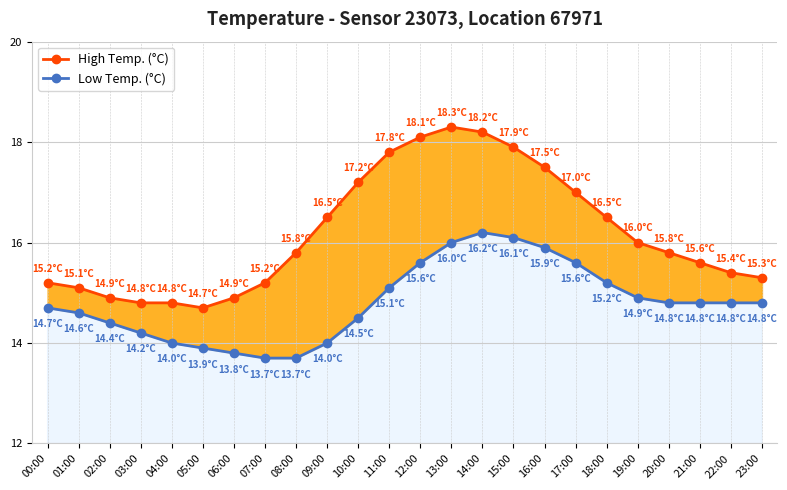

Is the value of Low Temp. (°C) at 22:00 greater than the value of High Temp. (°C) at 16:00?

No